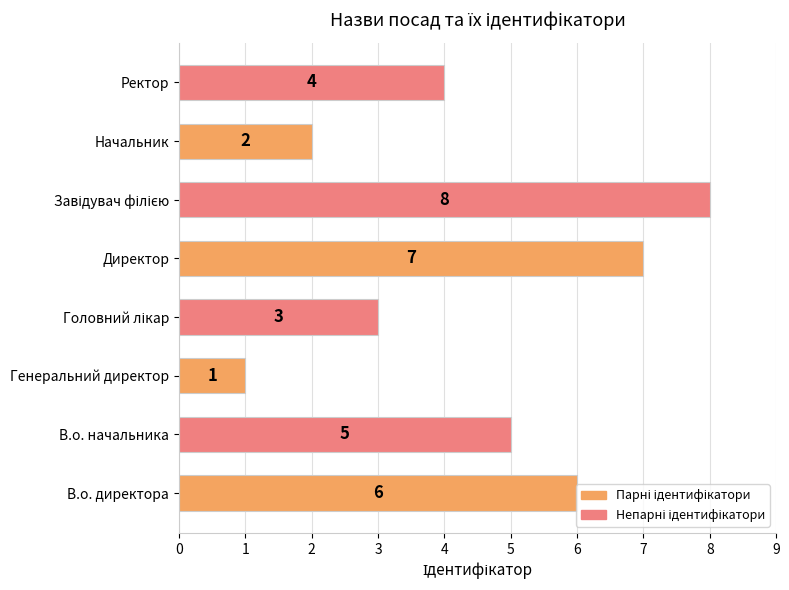

What is the difference between the maximum and minimum values?

7